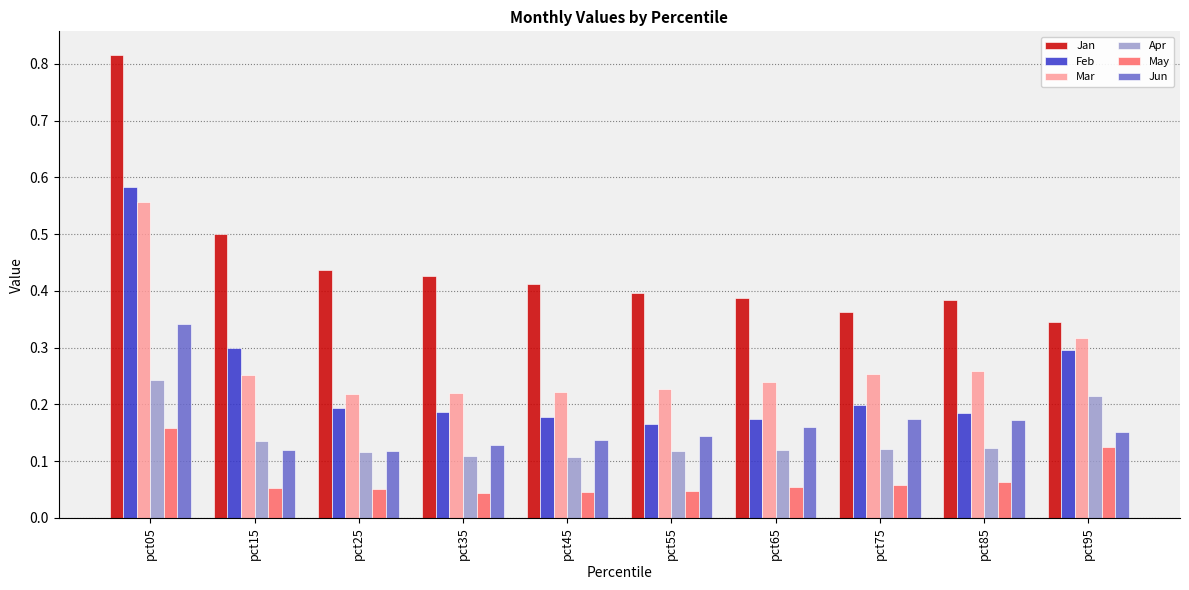

How many Mar values are between 0 and 1?

10